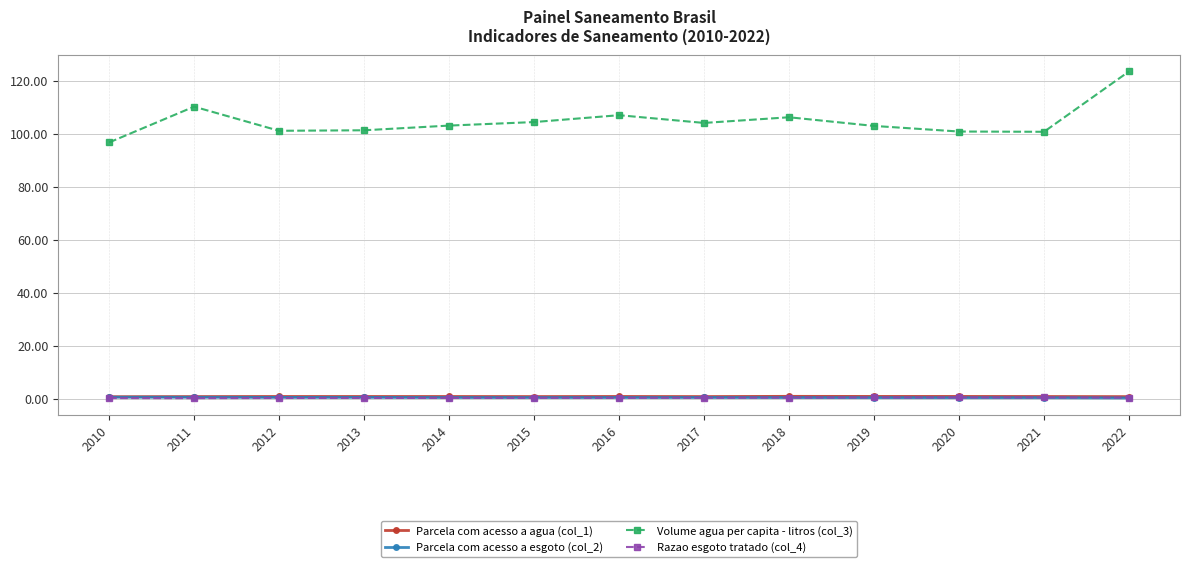

What is the sum of all Volume agua per capita - litros (col_3) values?

1362.6